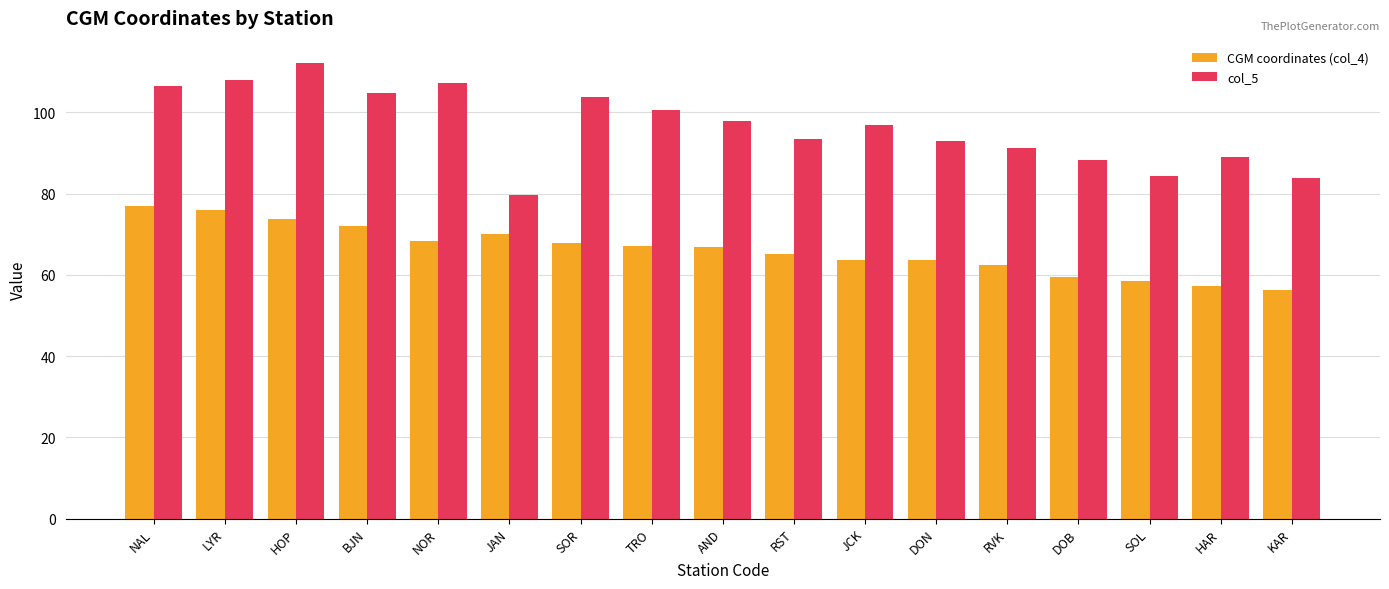

What is the total value across all series at NAL?

183.4